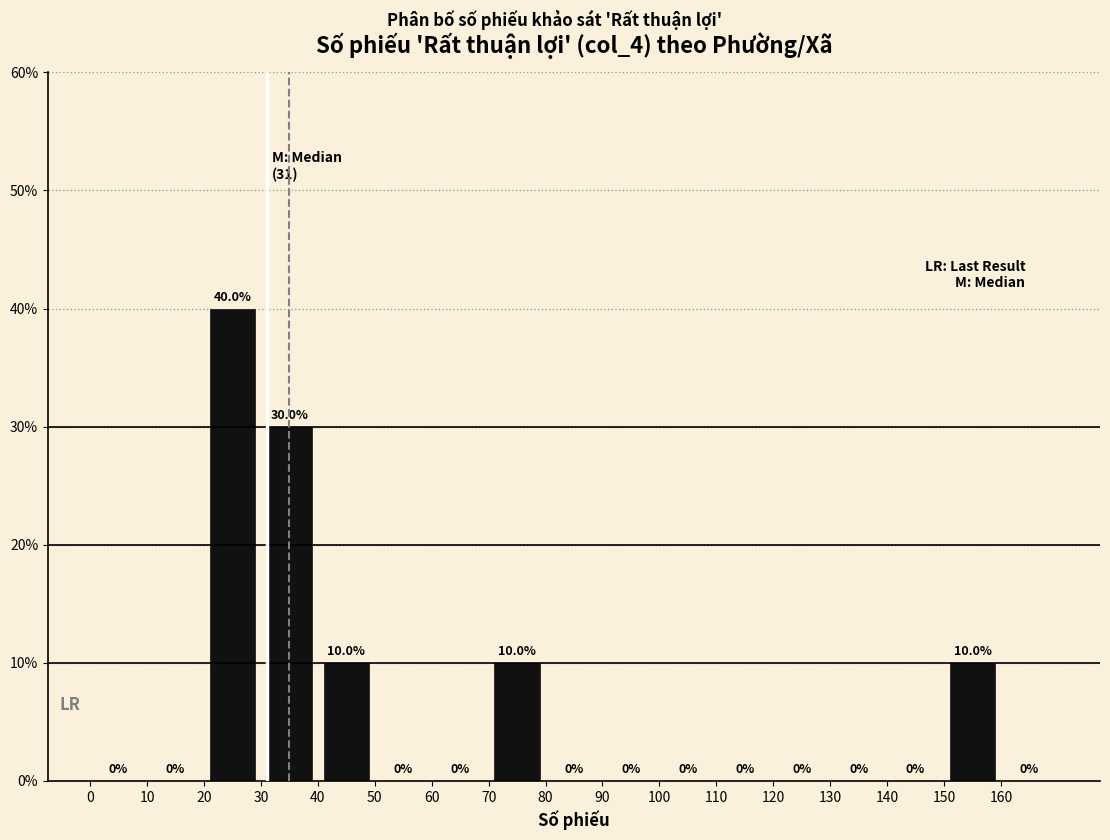

Reading left to right, list every bar in this chart as the range it spans on the x-axis followed by its height.

0 to 10: 0.0
10 to 20: 0.0
20 to 30: 40.0
30 to 40: 30.0
40 to 50: 10.0
50 to 60: 0.0
60 to 70: 0.0
70 to 80: 10.0
80 to 90: 0.0
90 to 100: 0.0
100 to 110: 0.0
110 to 120: 0.0
120 to 130: 0.0
130 to 140: 0.0
140 to 150: 0.0
150 to 160: 10.0
160 to 170: 0.0